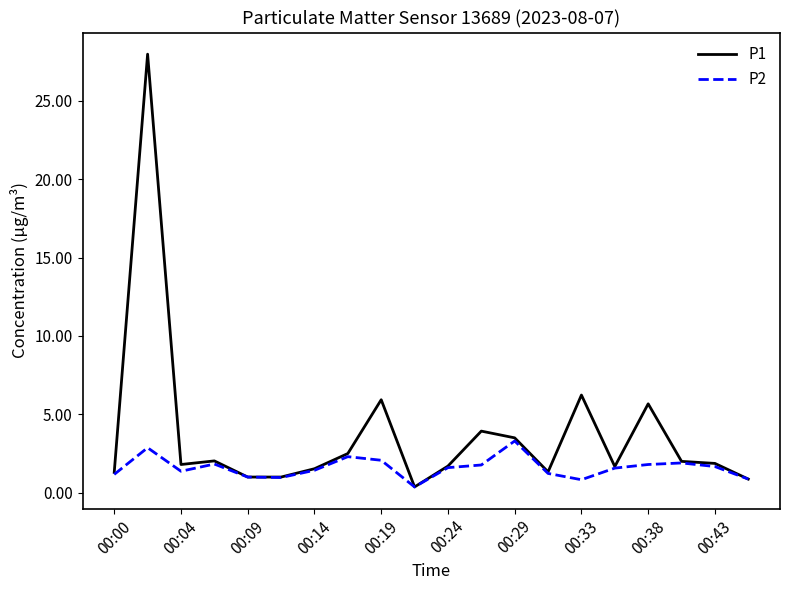

Which series has the largest total across all categories?

P1